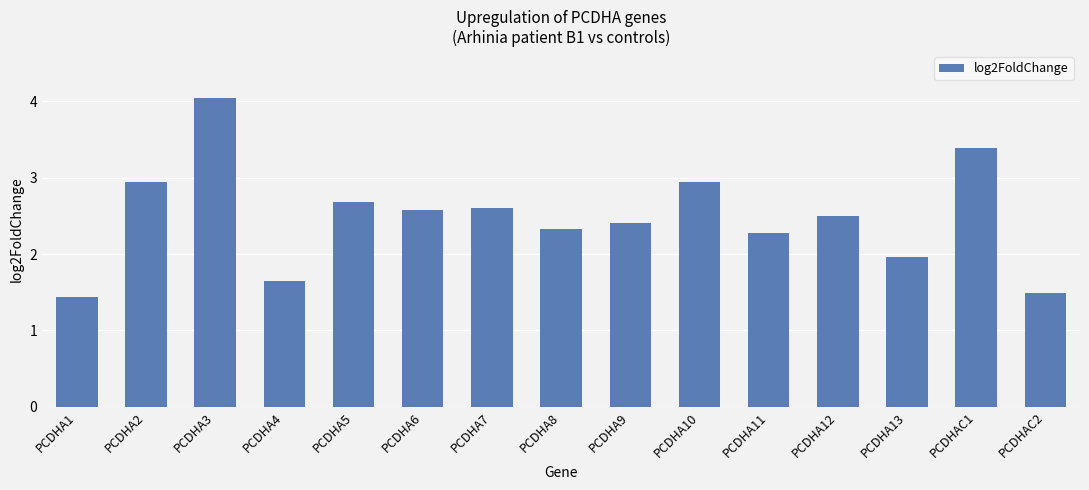

What is the change in value from PCDHA2 to PCDHA4?

-1.3